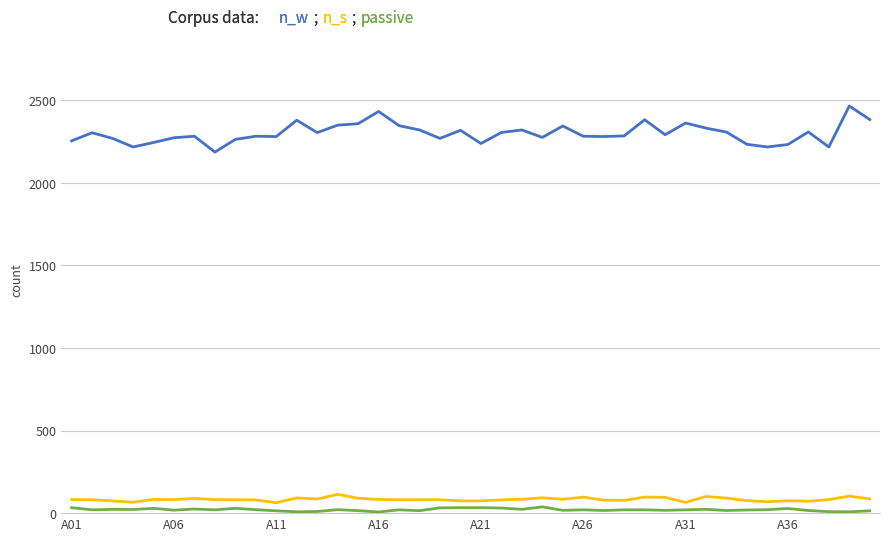

What is the maximum value shown in the chart?

2465